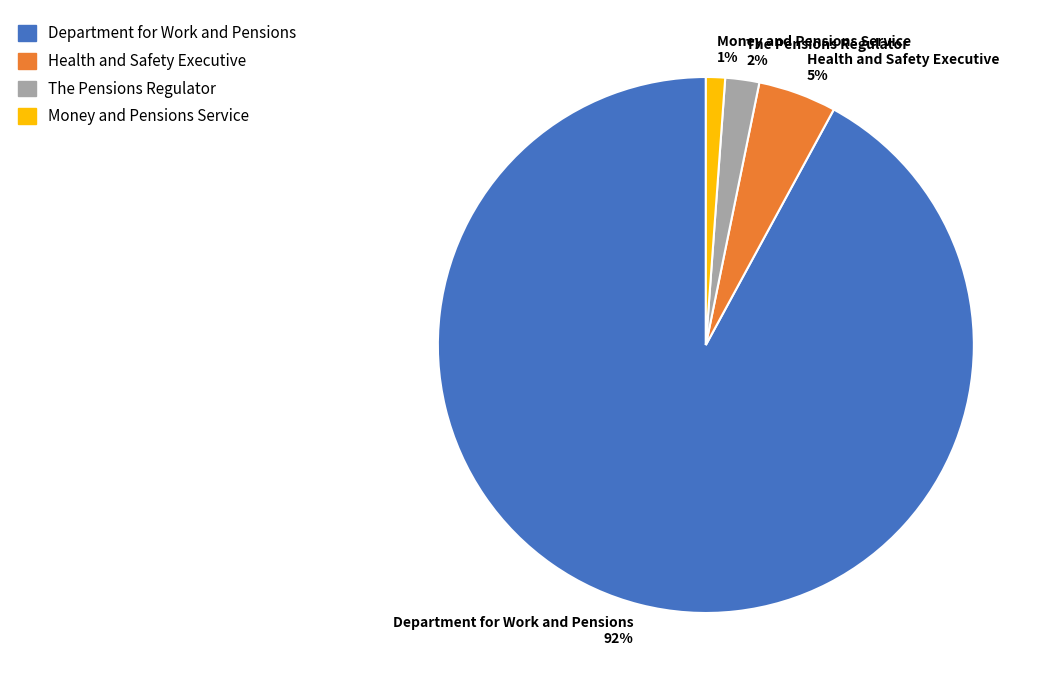

Count the number of slices in the pie.

4